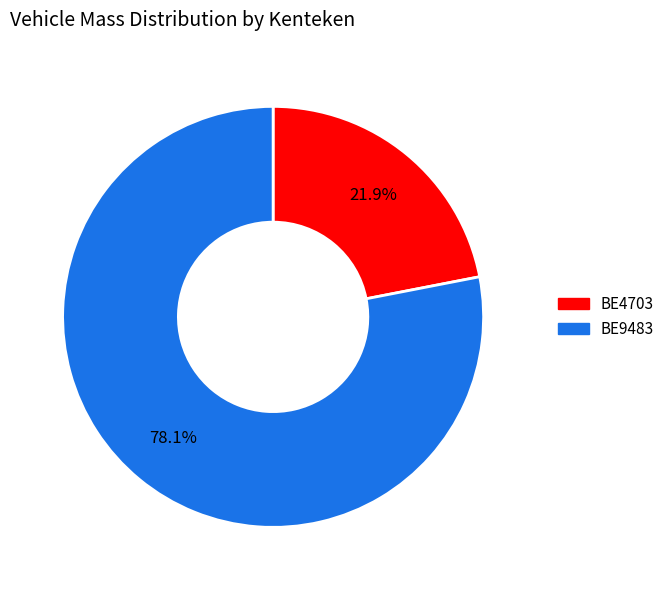

What percentage do BE4703 and BE9483 together represent?

100.0%